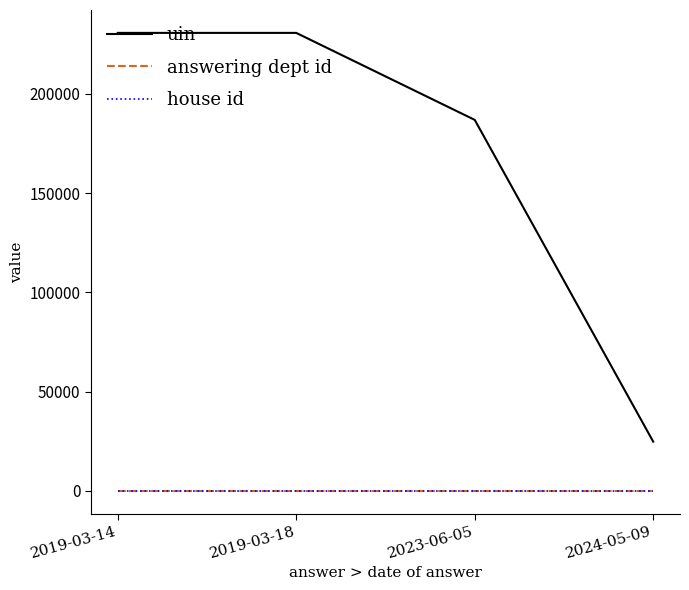

At which label is uin closest to 127712?

2023-06-05